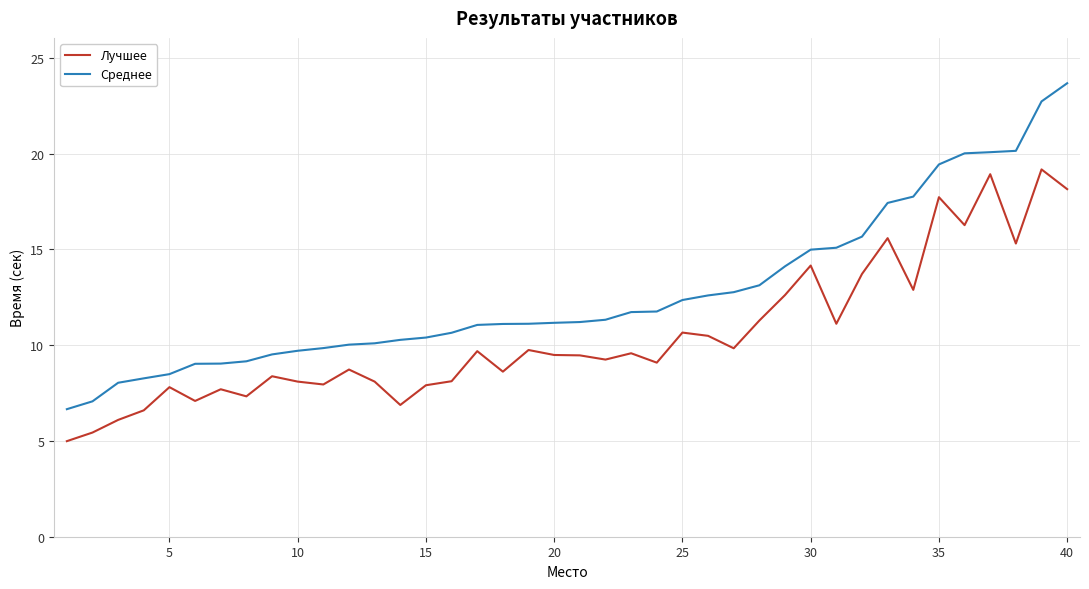

Rank the series by their maximum value, from highest to lowest.

Среднее, Лучшее